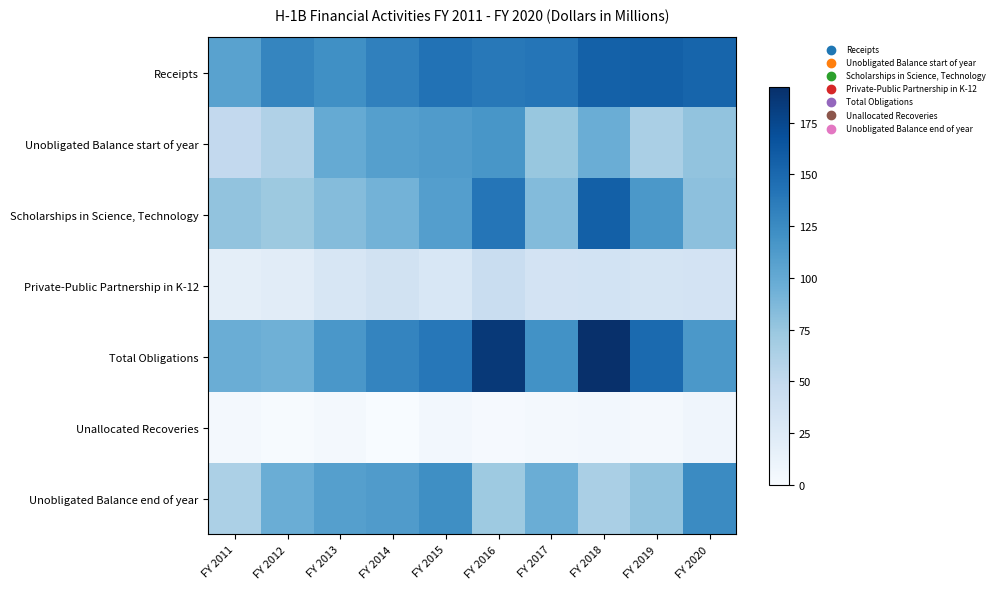

Which series has the widest spread of values?

Total Obligations